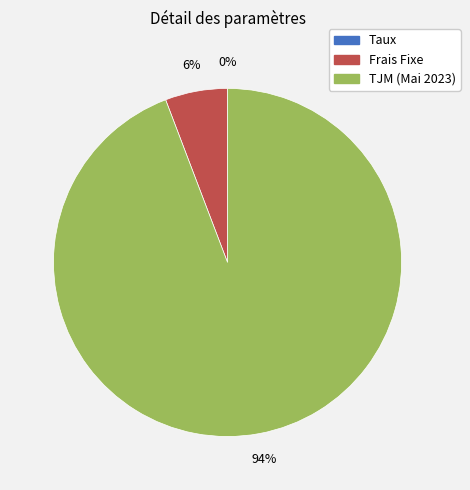

To the nearest percent, what is the difference between the largest and smallest slice percentages?

94%